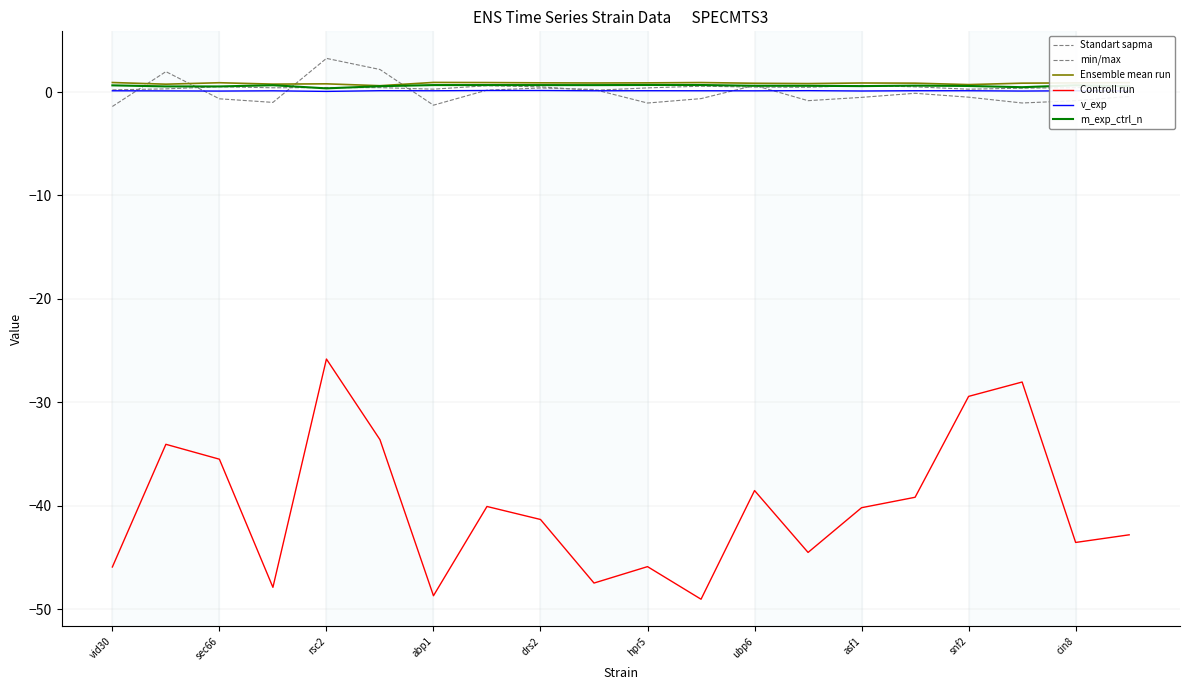

True or false: Standart sapma and Controll run cross at least once.

False